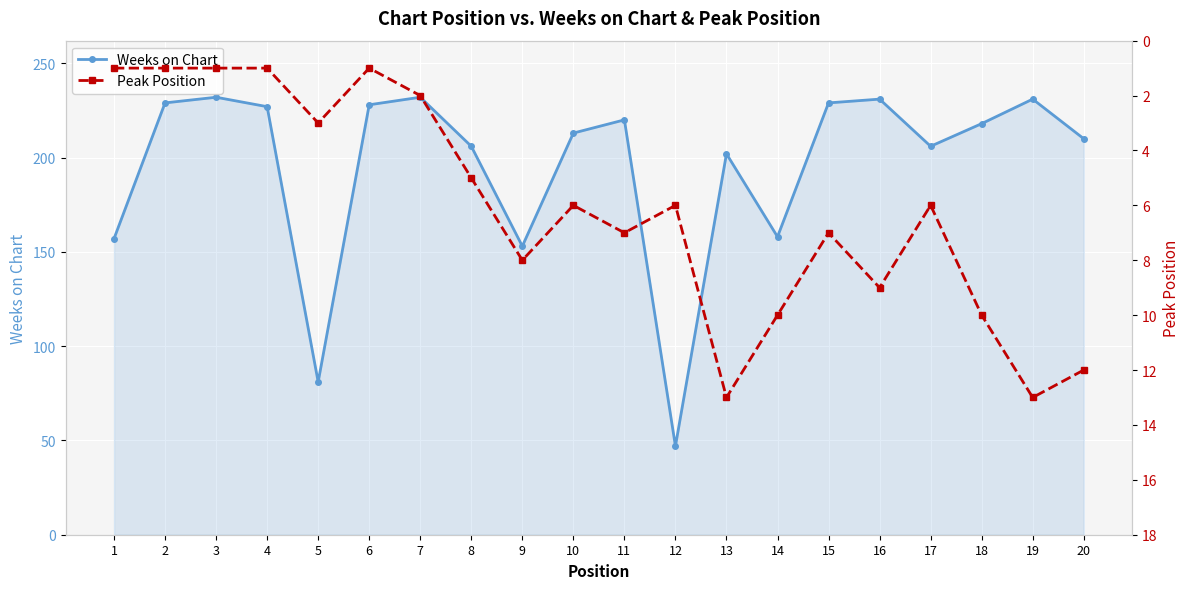

Reading right to left, what are all the values shown in this chart?

Weeks on Chart: 20=210	19=231	18=218	17=206	16=231	15=229	14=158	13=202	12=47	11=220	10=213	9=153	8=206	7=232	6=228	5=81	4=227	3=232	2=229	1=157
Peak Position: 20=12	19=13	18=10	17=6	16=9	15=7	14=10	13=13	12=6	11=7	10=6	9=8	8=5	7=2	6=1	5=3	4=1	3=1	2=1	1=1